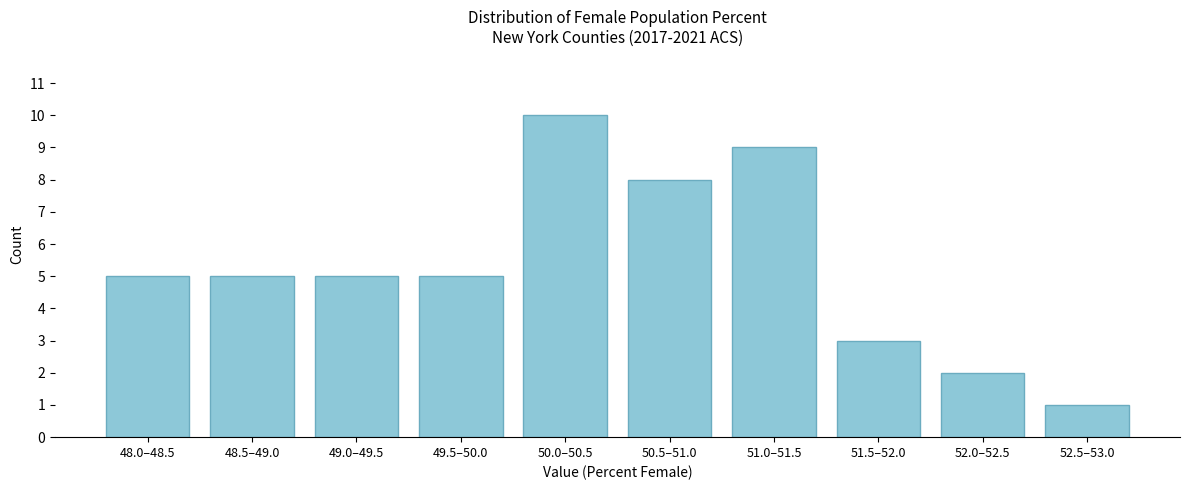

Reading left to right, what are all the values shown in this chart?

48.0–48.5=5	48.5–49.0=5	49.0–49.5=5	49.5–50.0=5	50.0–50.5=10	50.5–51.0=8	51.0–51.5=9	51.5–52.0=3	52.0–52.5=2	52.5–53.0=1